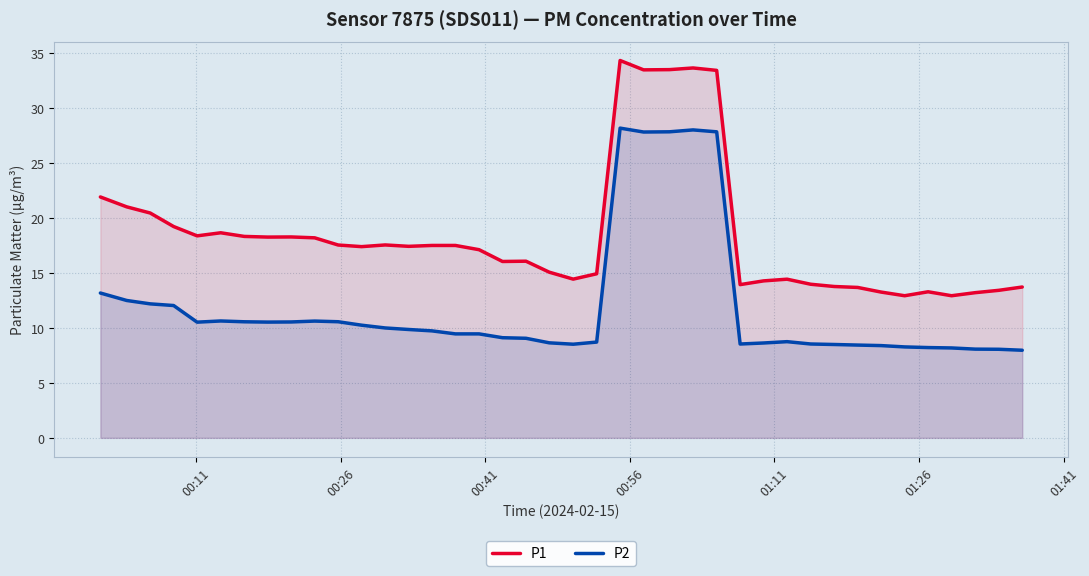

Rank the series by their average value, from lowest to highest.

P2, P1